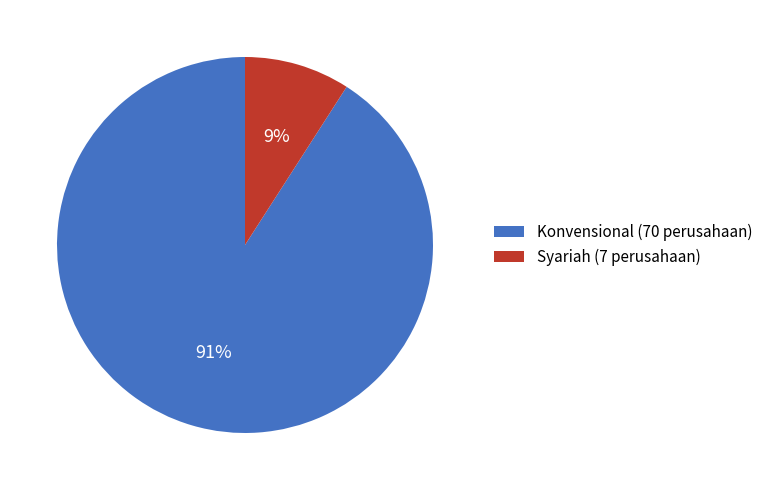

True or false: Syariah accounts for 1% of the total.

False